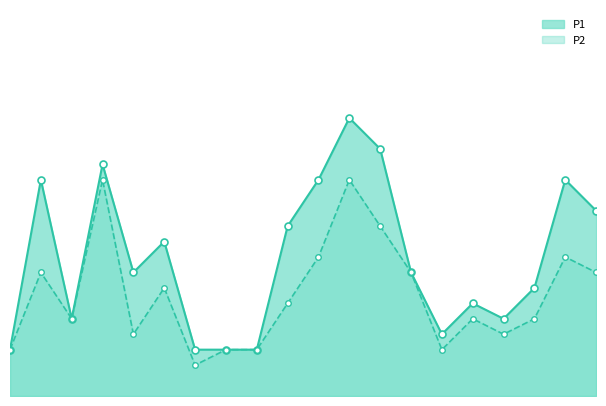

What is the sum of the P1 values at 07:00 and 00:14?

26